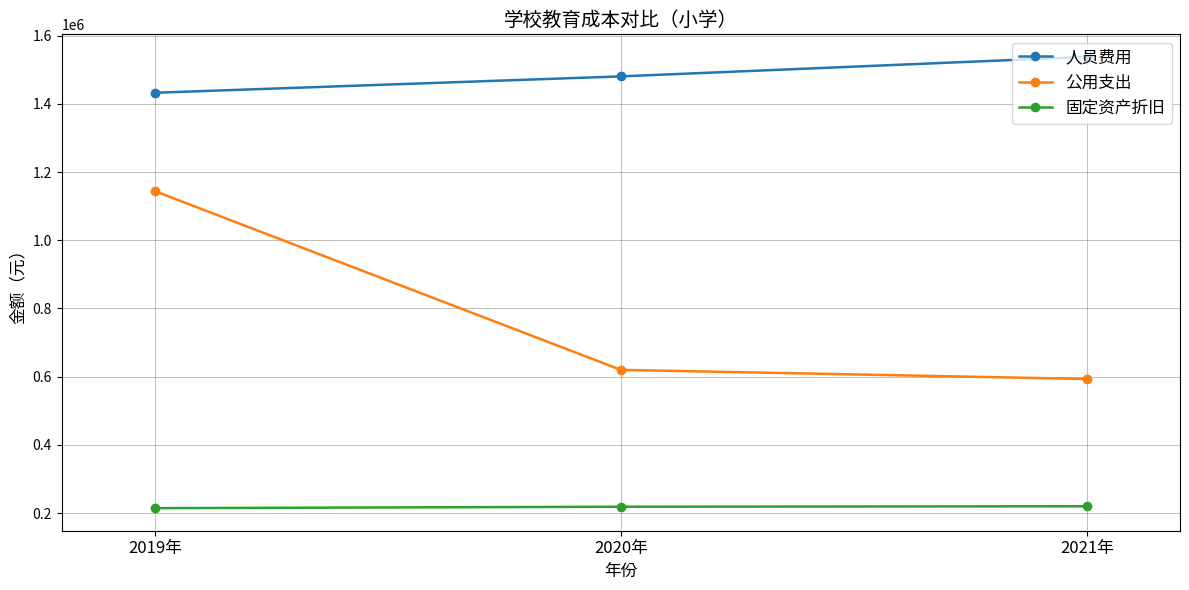

Which series has the largest range (max minus min)?

公用支出